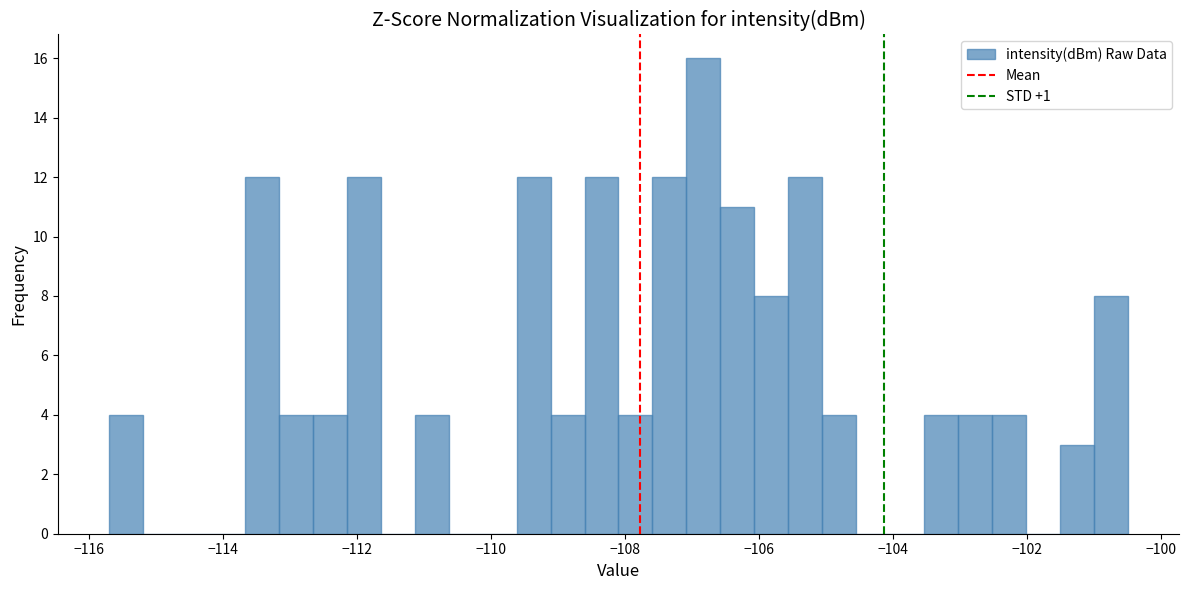

Around what value on the x-axis is the tallest bar? Give the approximate position of its centre, as read against the axis.

-106.8